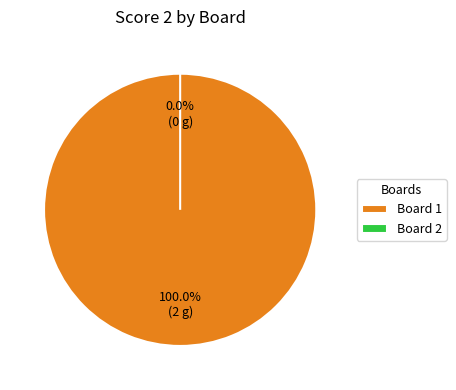

What is the change in value from 1 to 2?

-2